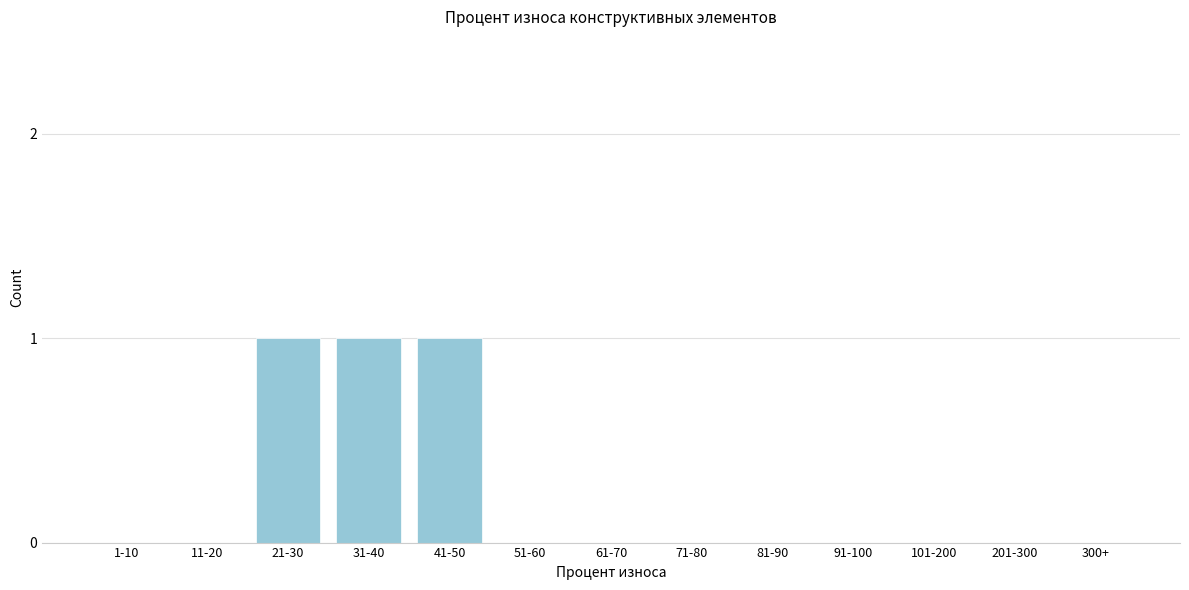

Reading right to left, what are all the values shown in this chart?

300+=0	201-300=0	101-200=0	91-100=0	81-90=0	71-80=0	61-70=0	51-60=0	41-50=1	31-40=1	21-30=1	11-20=0	1-10=0